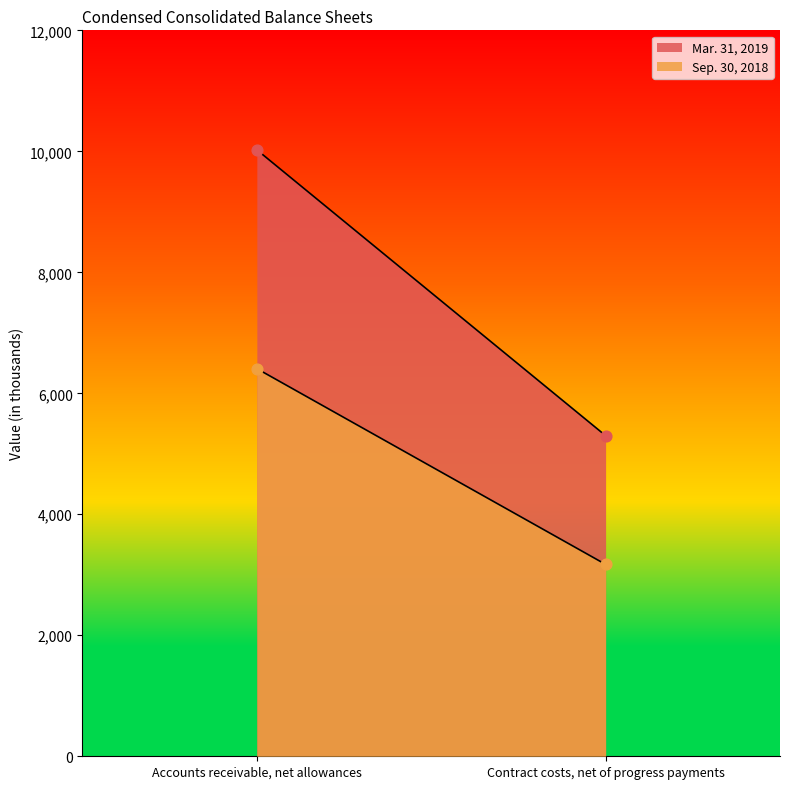

What are all the series names shown in the legend?

Mar. 31, 2019, Sep. 30, 2018